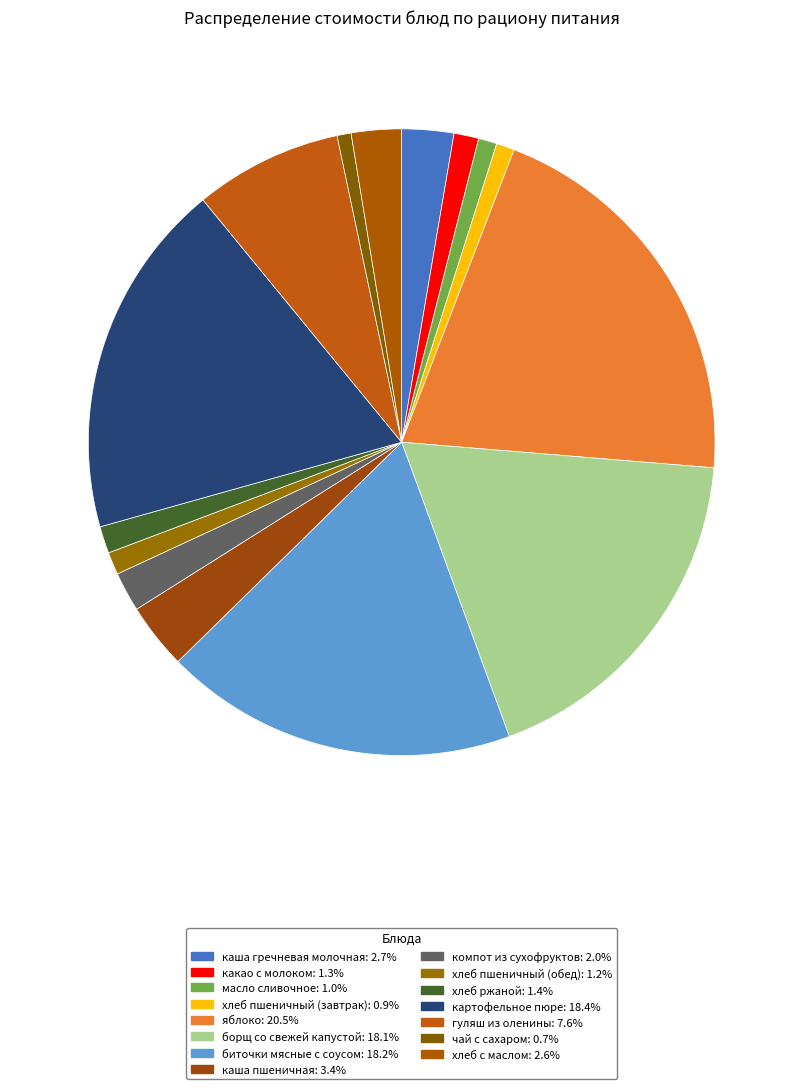

To the nearest percent, what percentage of the pie is какао с молоком?

1%